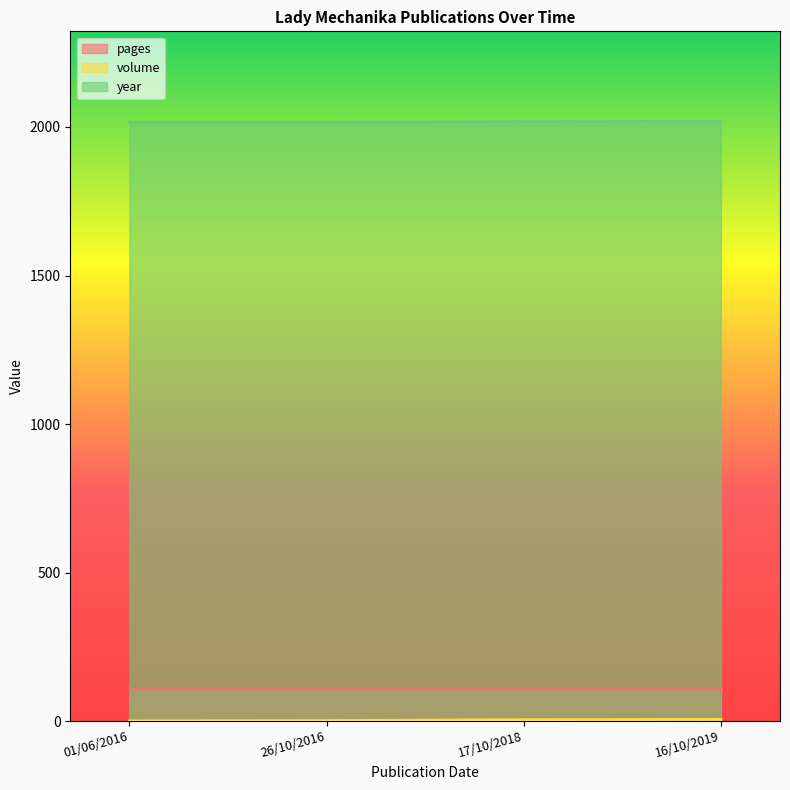

What is the minimum value shown in the chart?

1